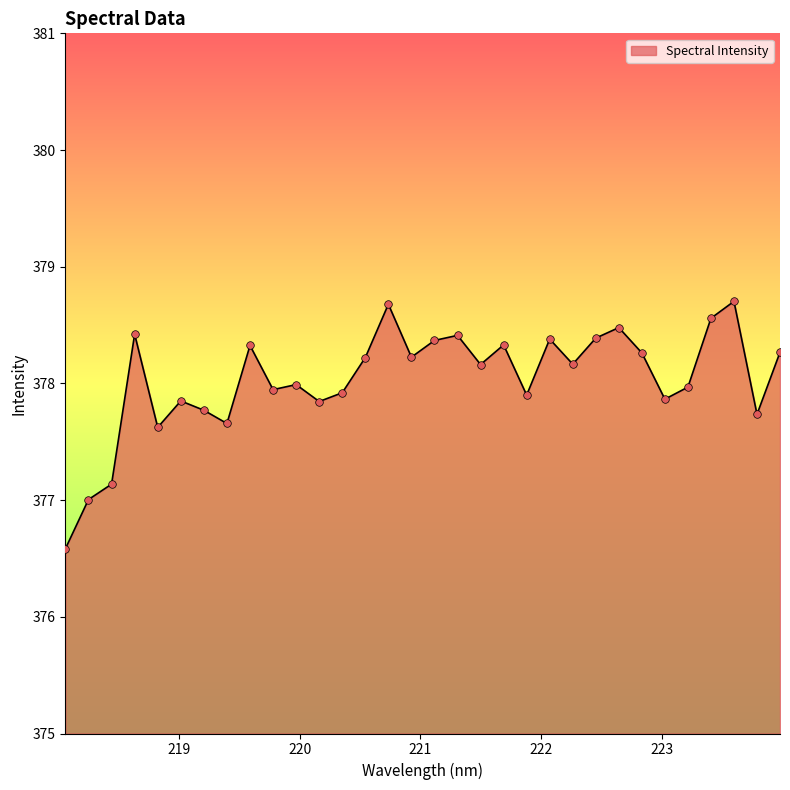

What is the greatest value displayed?

378.7